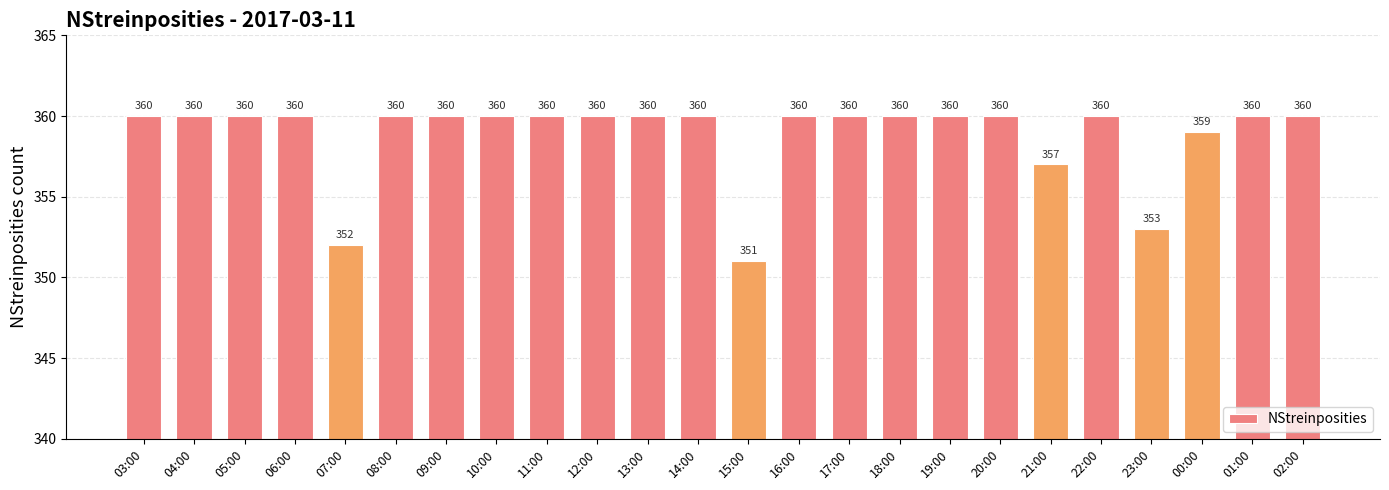

What is the label of the 13th bar from the right?

14:00